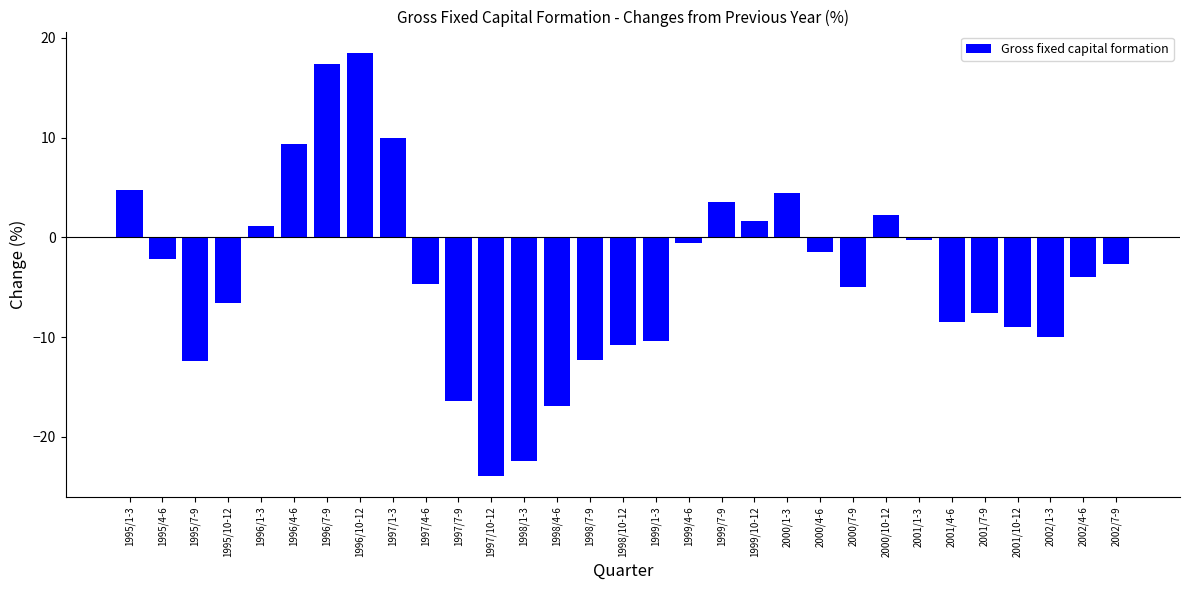

Is it true that the value at 1995/1-3 is 4.7?

True